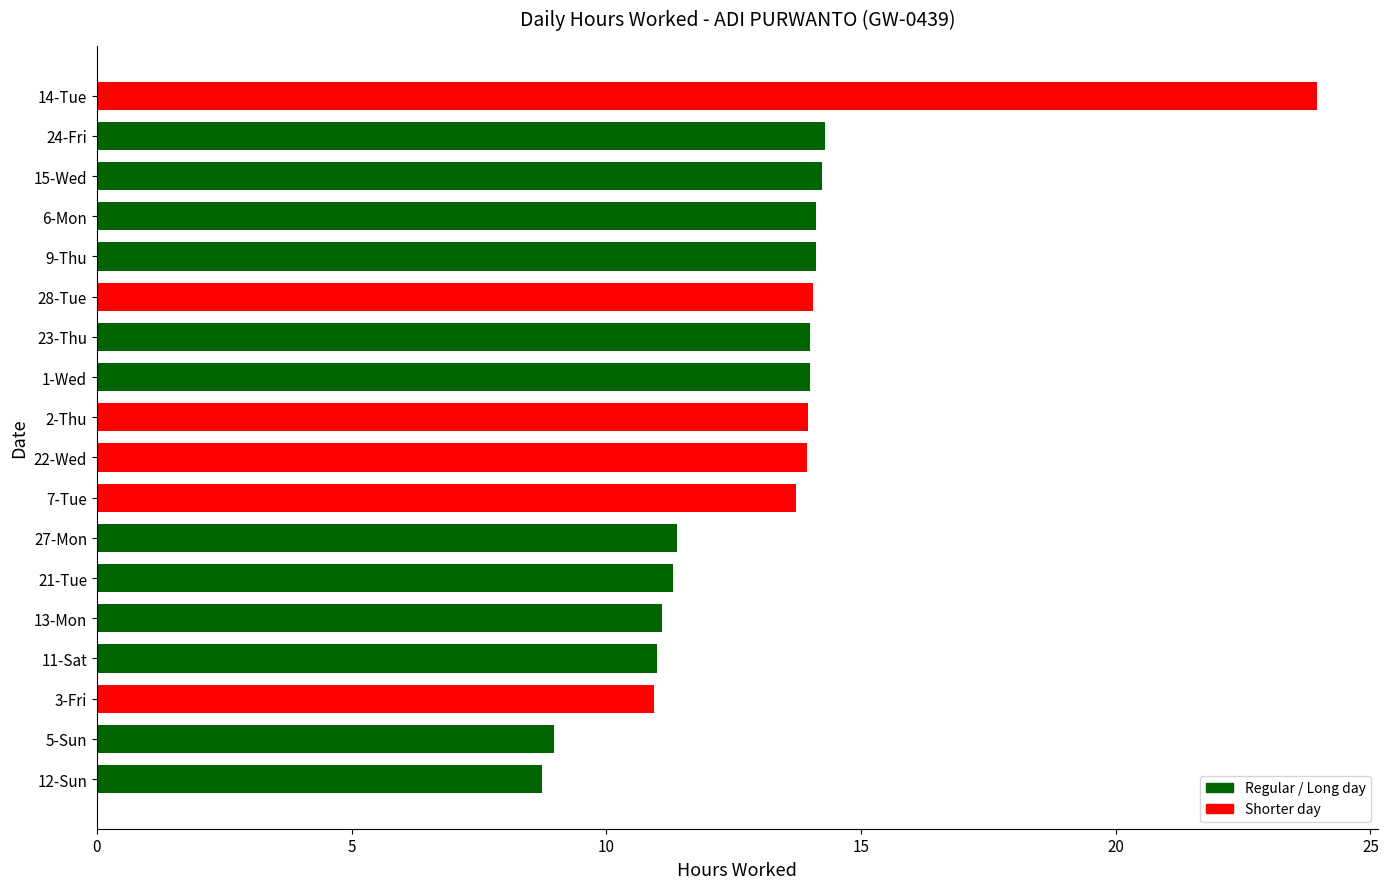

Between 27-Mon and 28-Tue, which is larger?

28-Tue